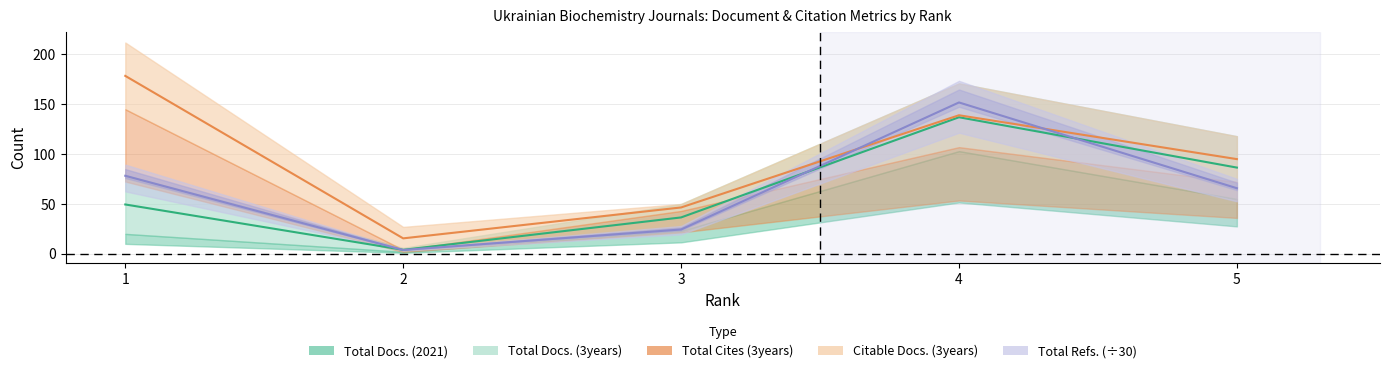

At which label does Total Cites (3years) first exceed 95?

1